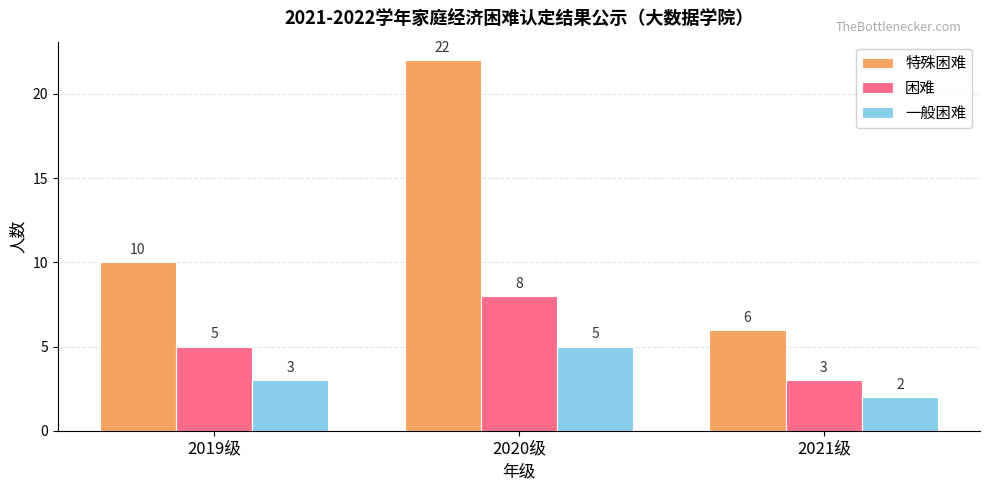

What is the sum of the 一般困难 values at 2021级 and 2020级?

7